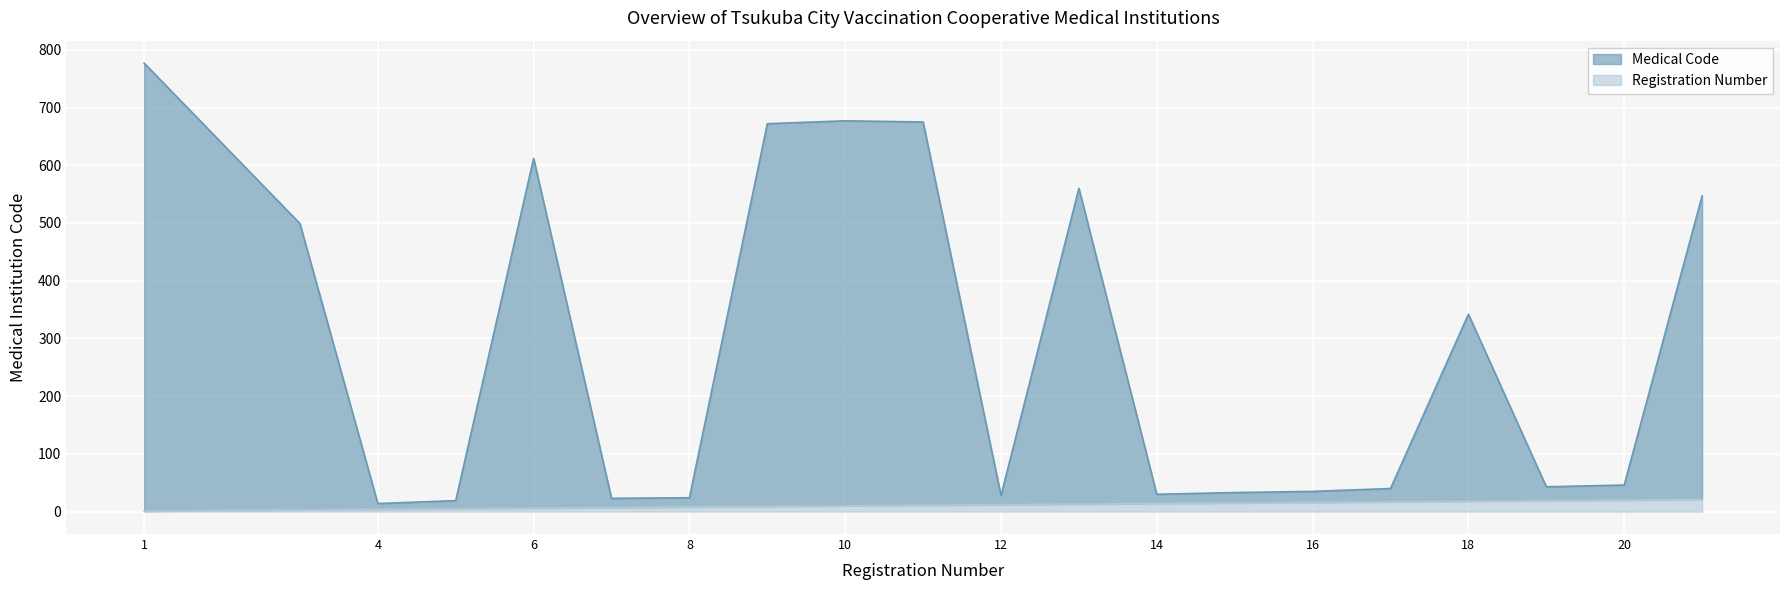

Which category has the lowest value in the Registration Number series?

1